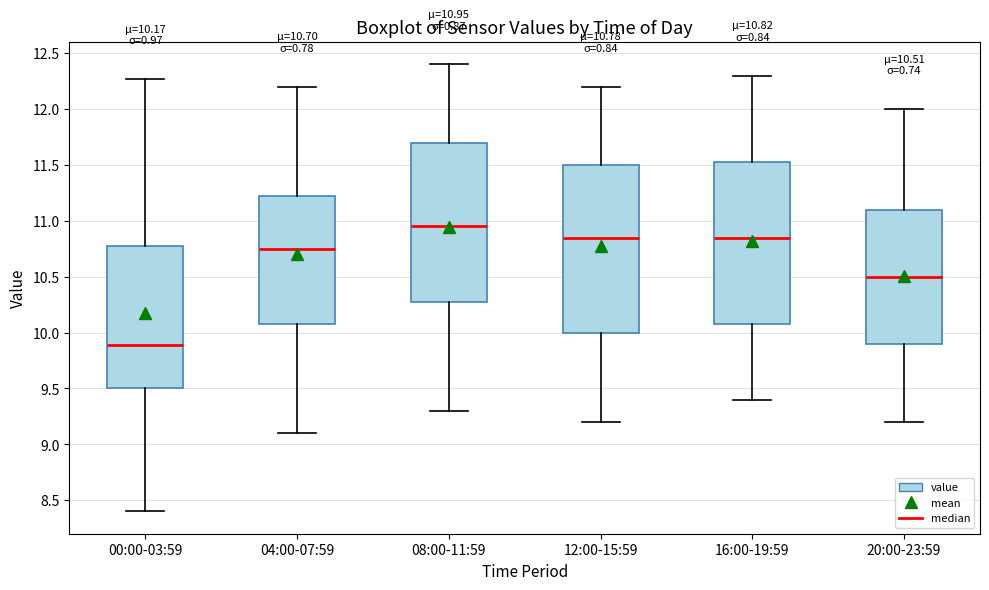

Which box's median line is the highest?

08:00-11:59